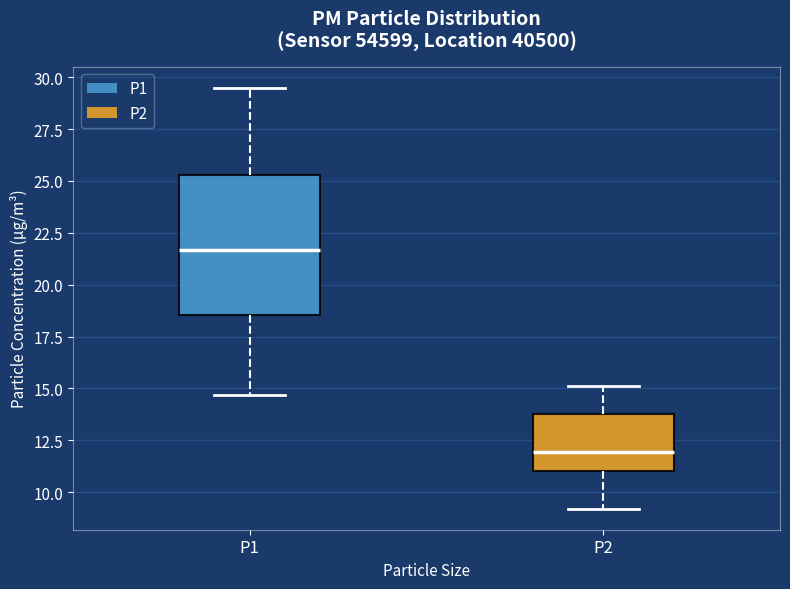

Where is the lower edge of the box for P1 on the y-axis? The values are not printed on the chart, so give them approximately, as read against the axis.

18.5